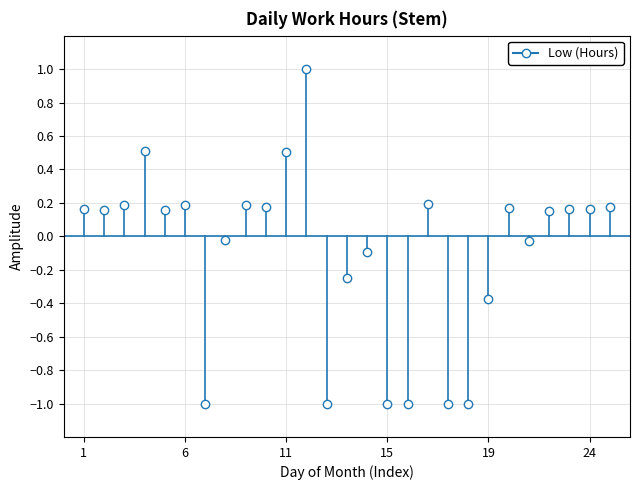

What is the value of the 19th point from the left?

-1.0